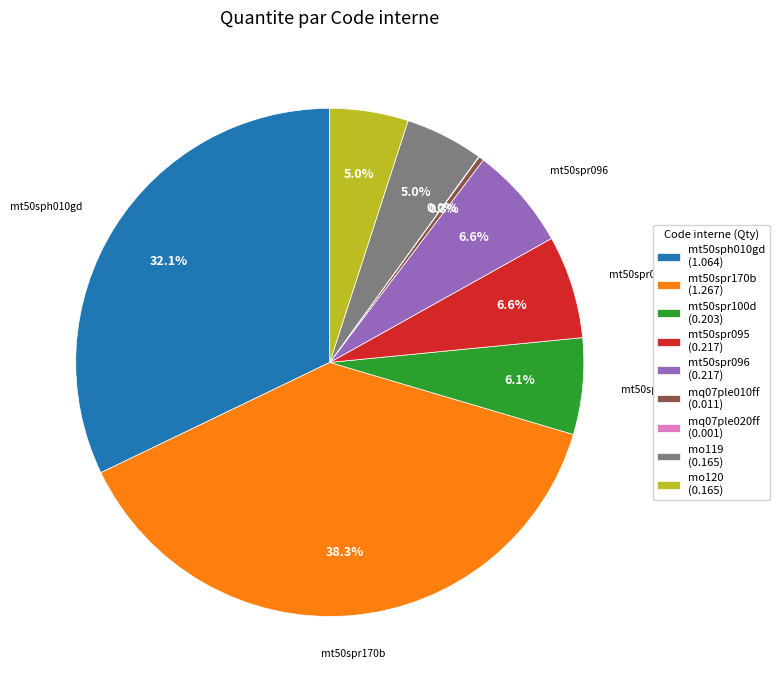

Does mt50spr170b (1.267) represent more than half of the total?

No